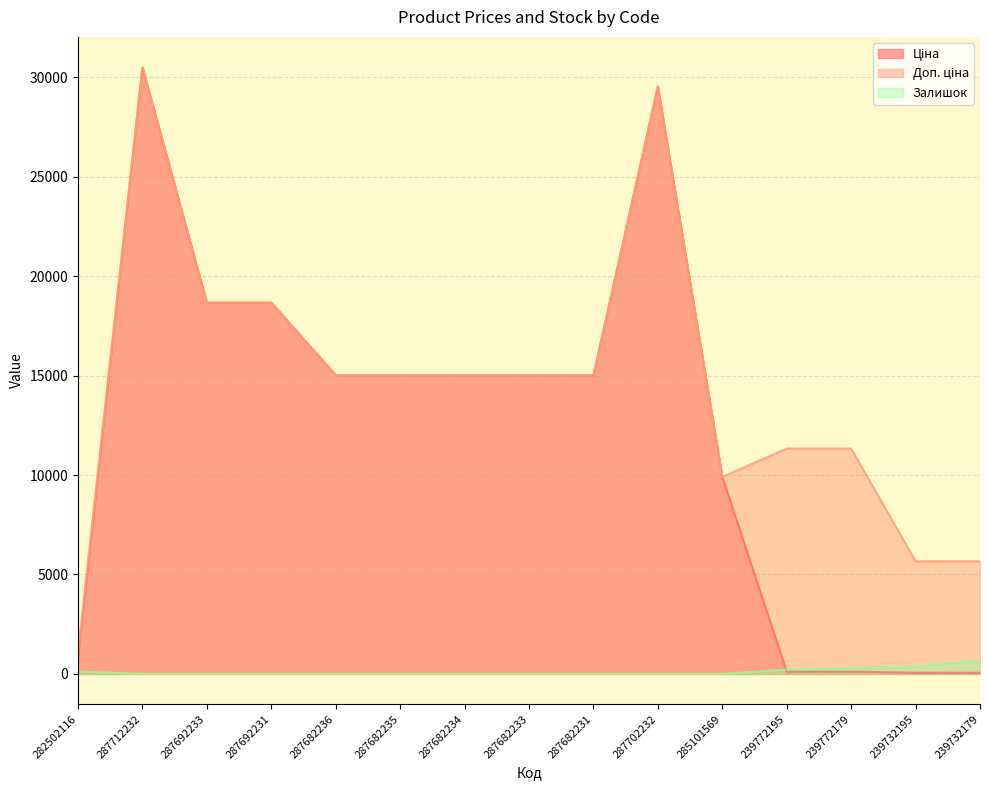

List the labels in order of Ціна value, smallest first.

239732195, 239732179, 239772195, 239772179, 282502116, 285101569, 287682236, 287682235, 287682234, 287682233, 287682231, 287692233, 287692231, 287702232, 287712232